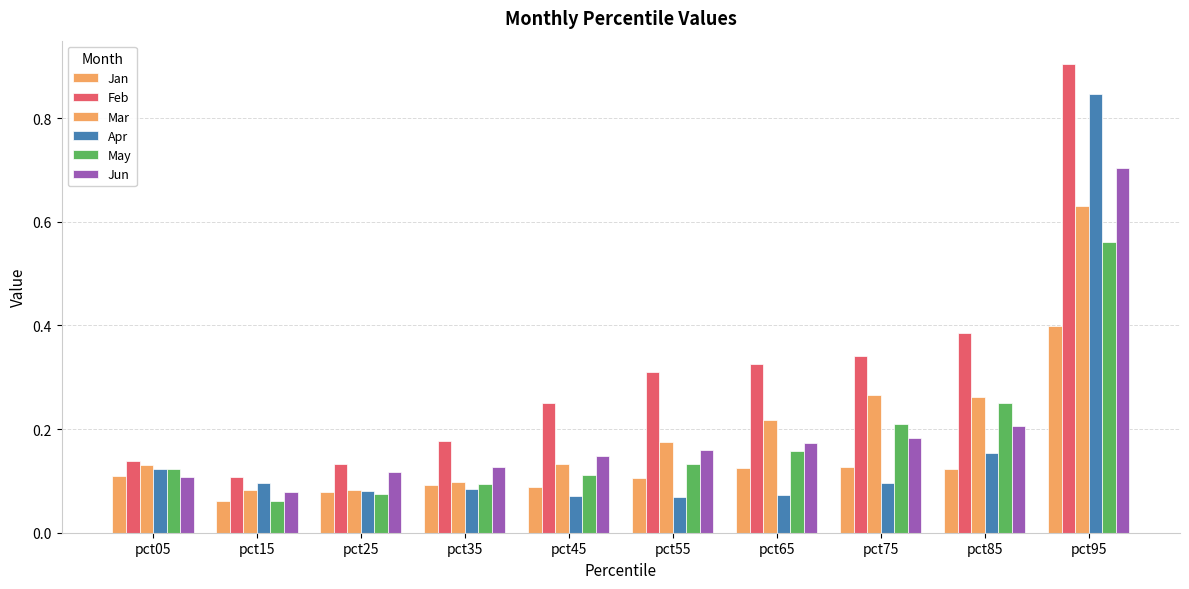

How many categories are shown in the chart?

10